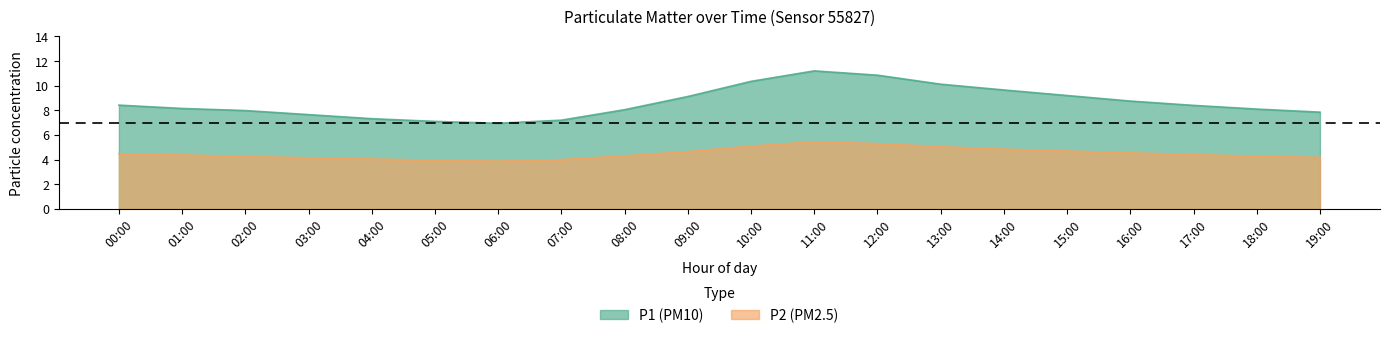

True or false: P1 and P2 intersect in this chart.

False